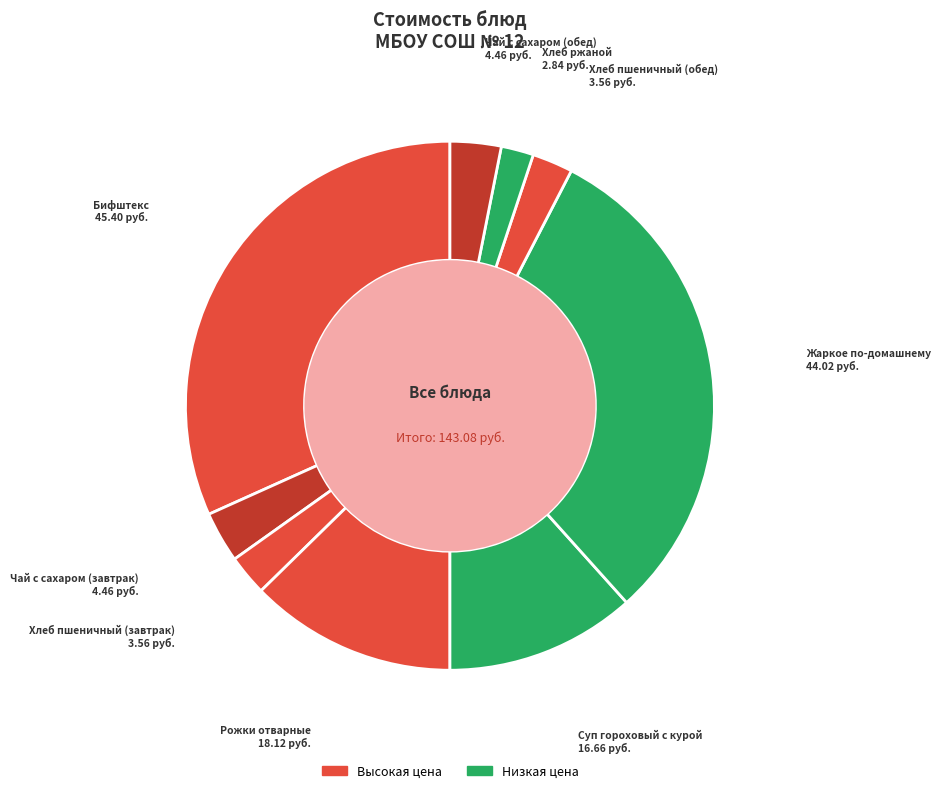

Which category has the smallest portion of the pie?

Хлеб ржаной